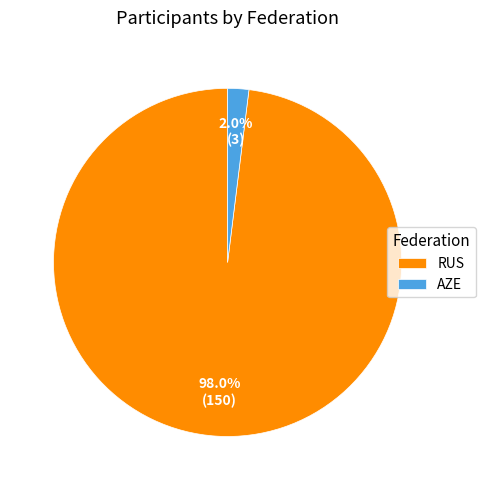

How many slices are in this pie chart?

2